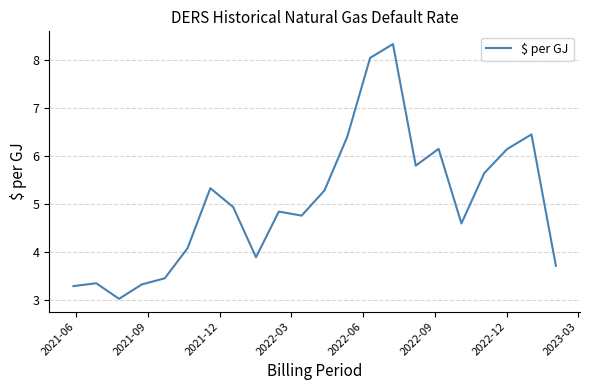

What is the maximum value shown in the chart?

8.3